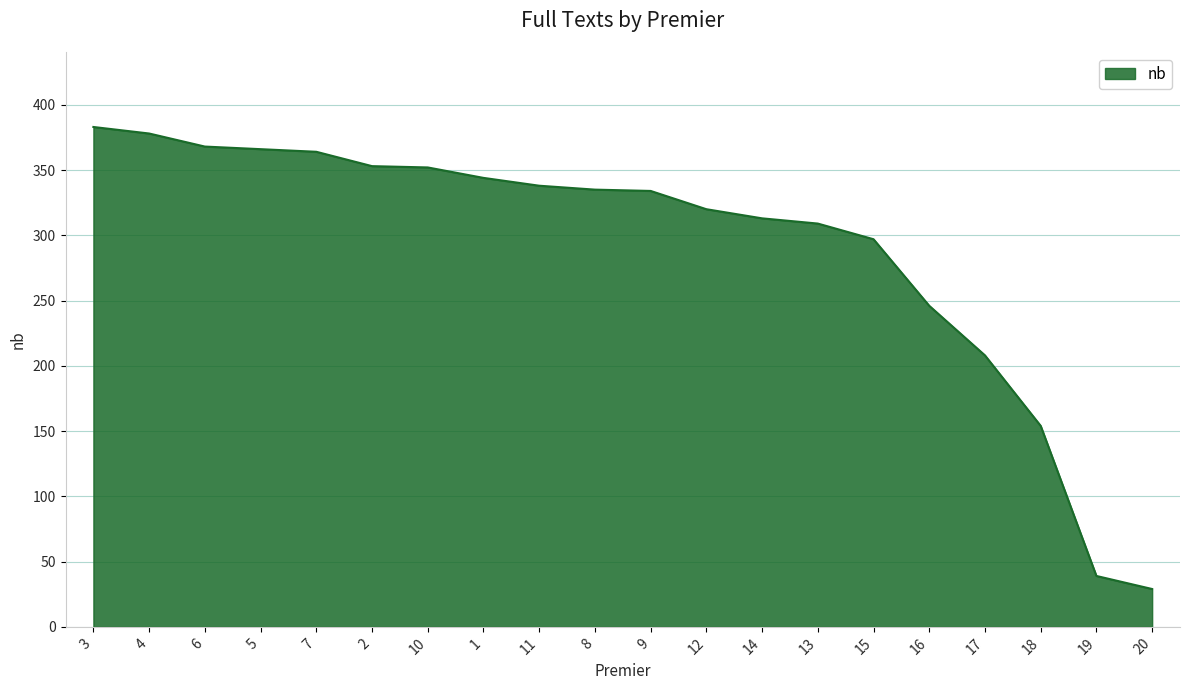

How many values are below 335?

10